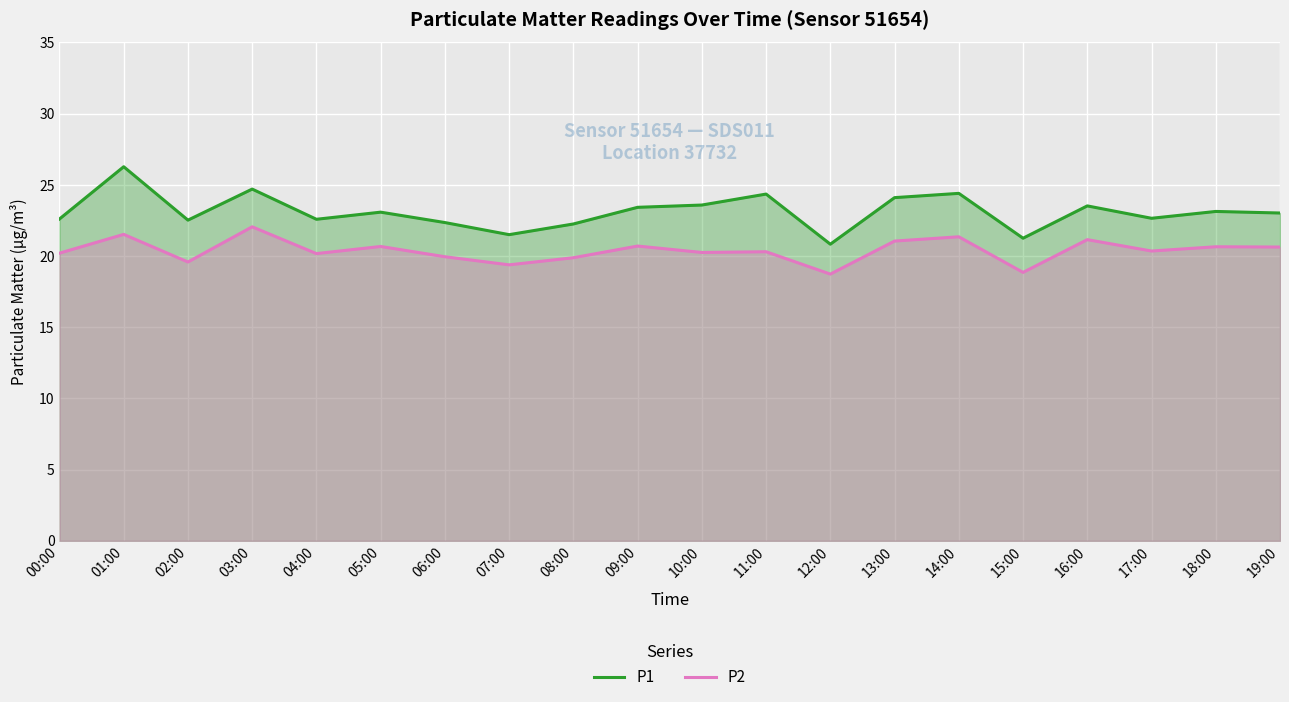

True or false: P1 and P2 intersect in this chart.

False